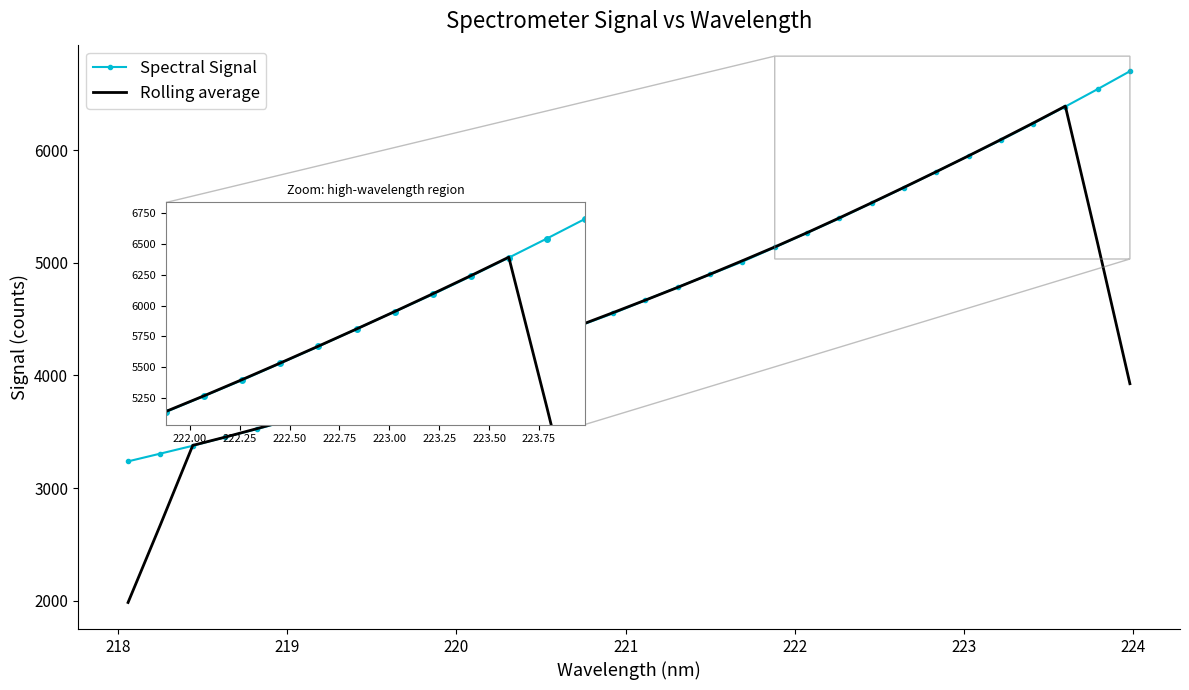

Which series has the largest range (max minus min)?

Rolling average